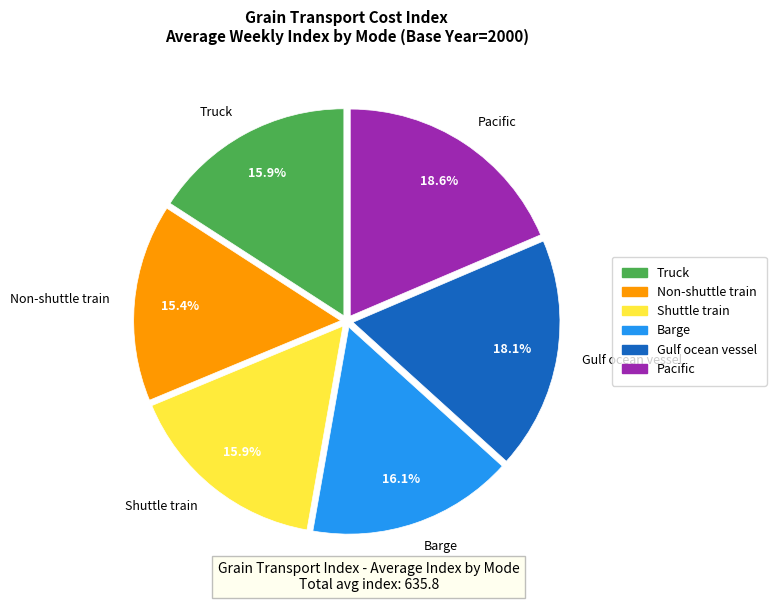

What is the ratio of the value at Truck to the value at Pacific?

0.9